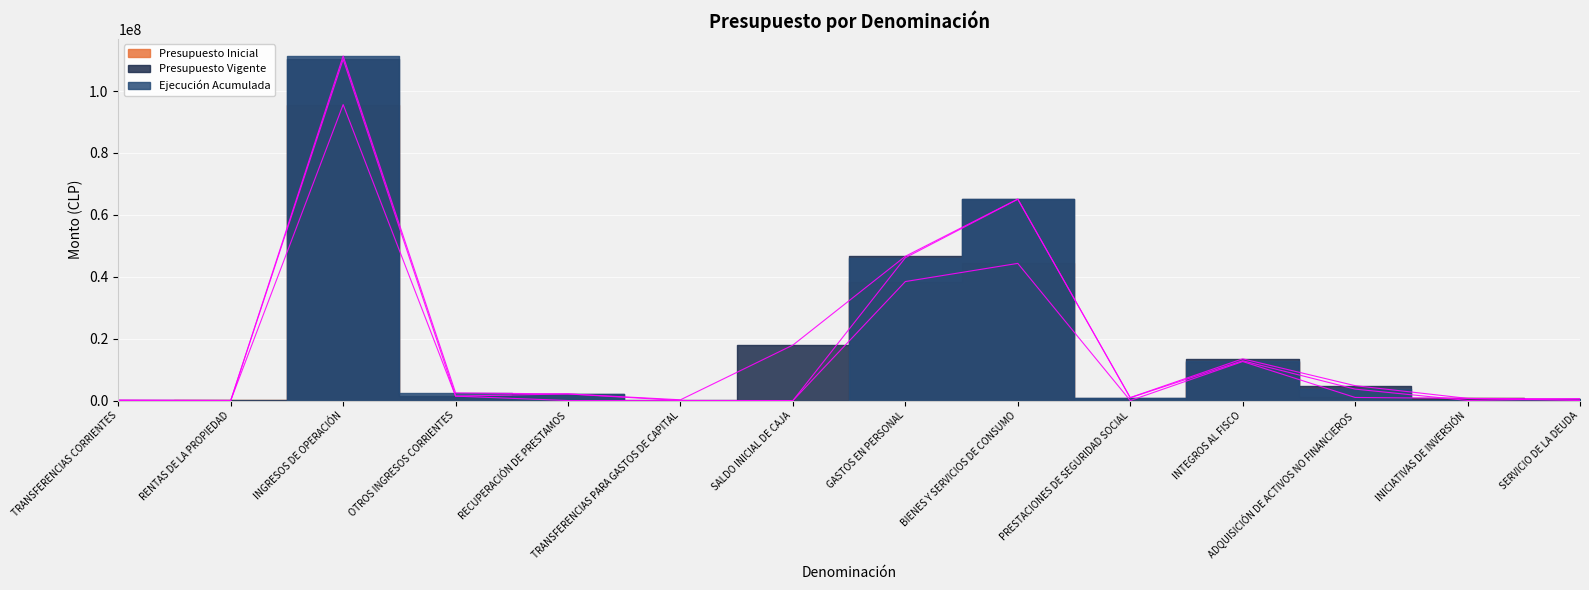

What is the difference between the second highest and second lowest values in the Presupuesto Vigente series?

64919535